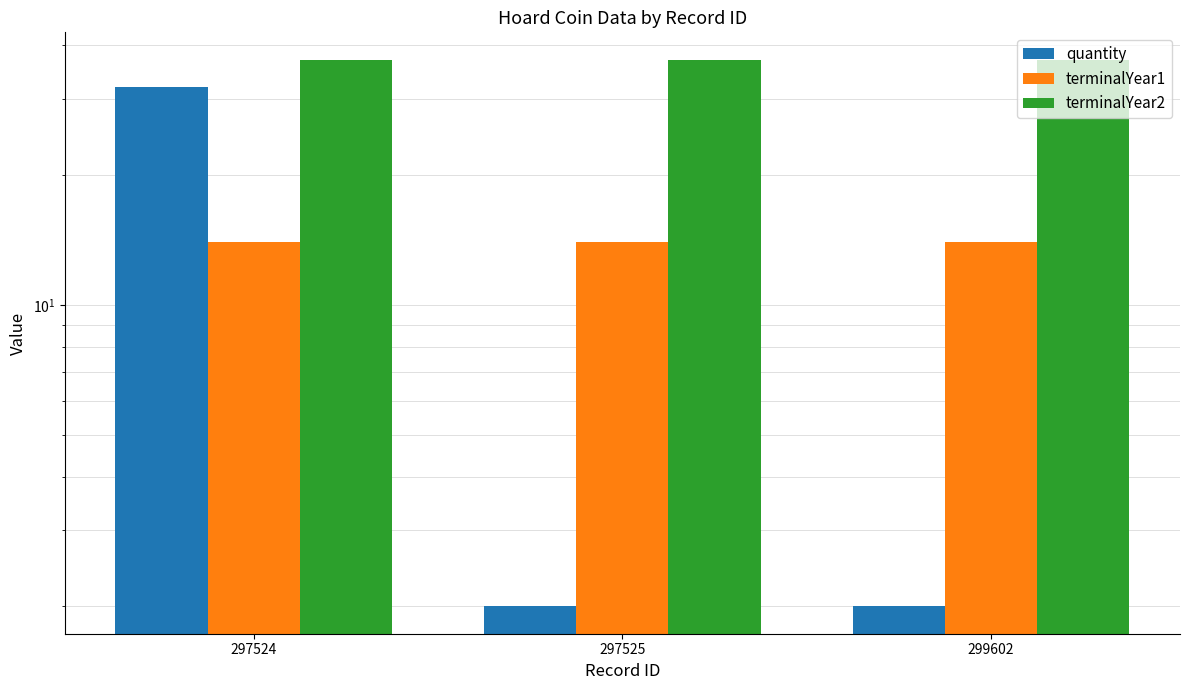

Reading left to right, transcribe all the data shown in this chart.

quantity: 297524=32	297525=2	299602=2
terminalYear1: 297524=14	297525=14	299602=14
terminalYear2: 297524=37	297525=37	299602=37